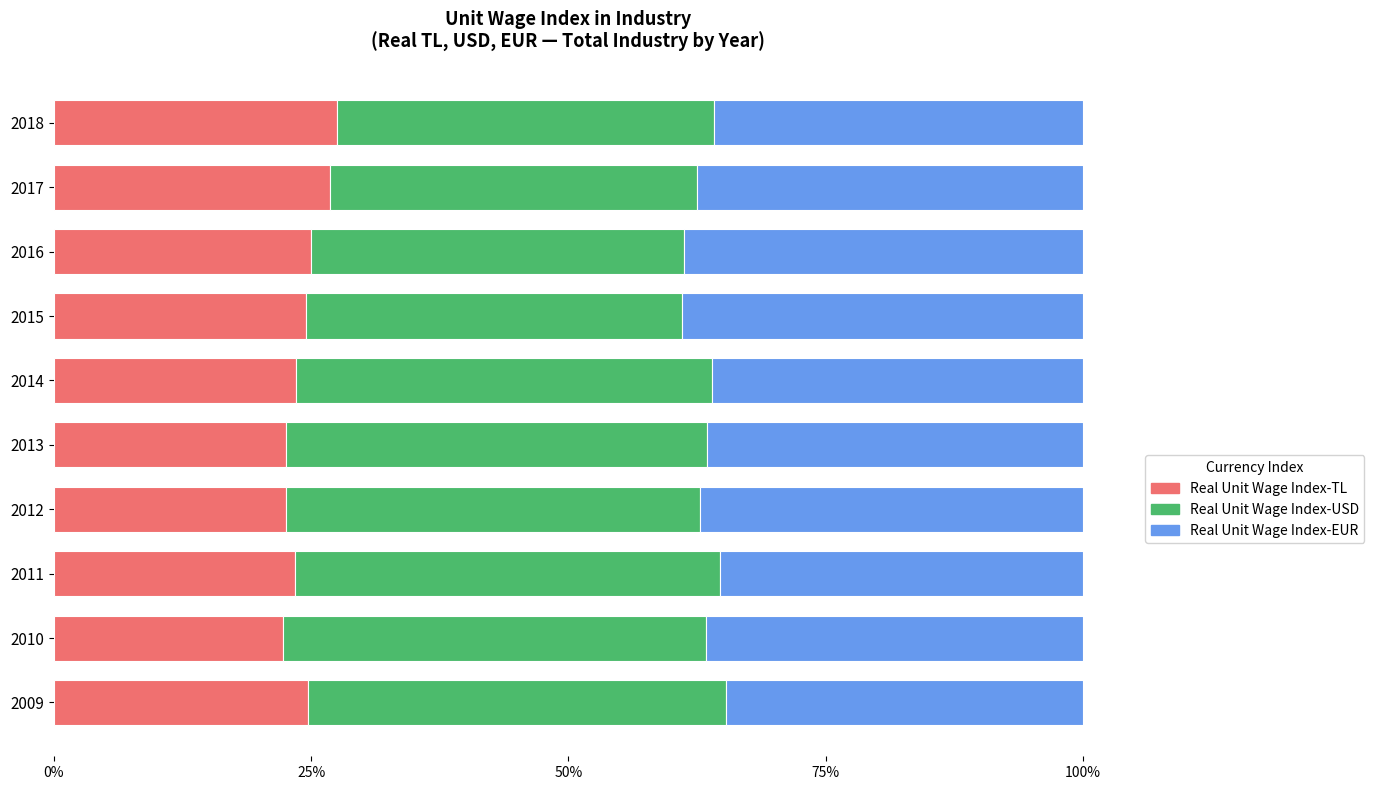

What is the total value across all series at 2014?

100.0